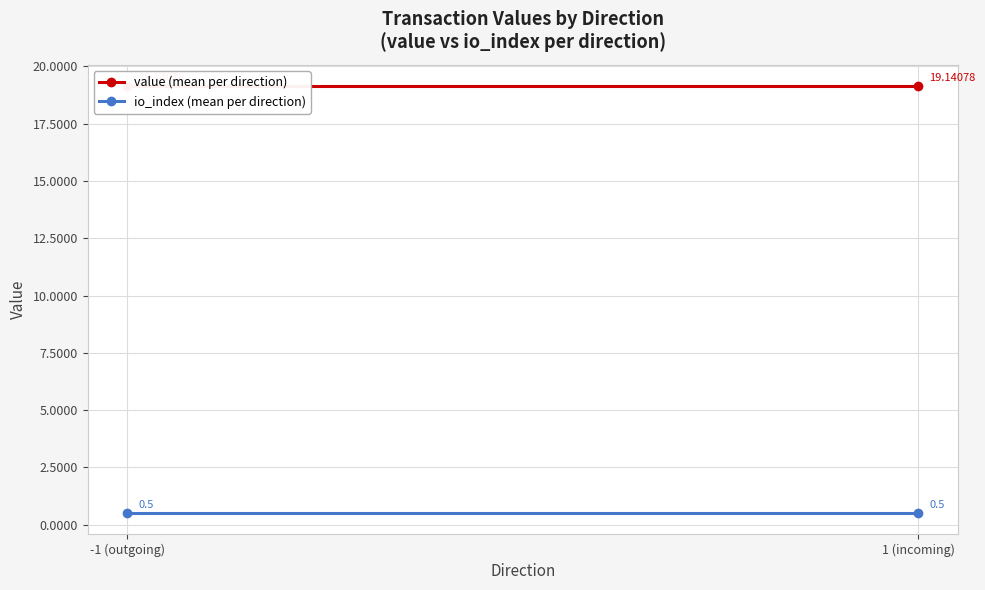

What is the smallest value displayed?

0.5